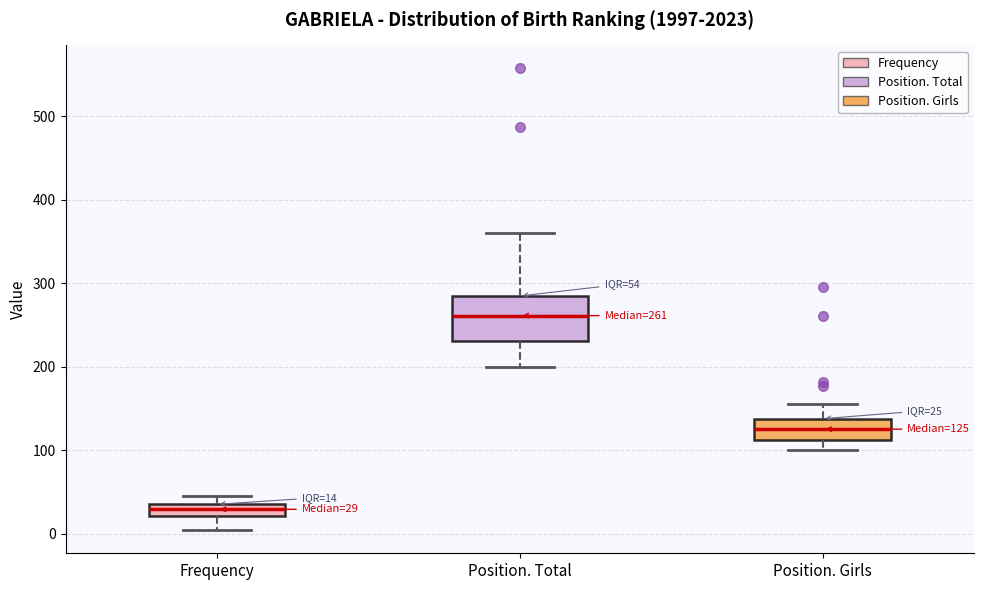

Which box is the tallest, from its lower edge to its upper edge?

Position. Total